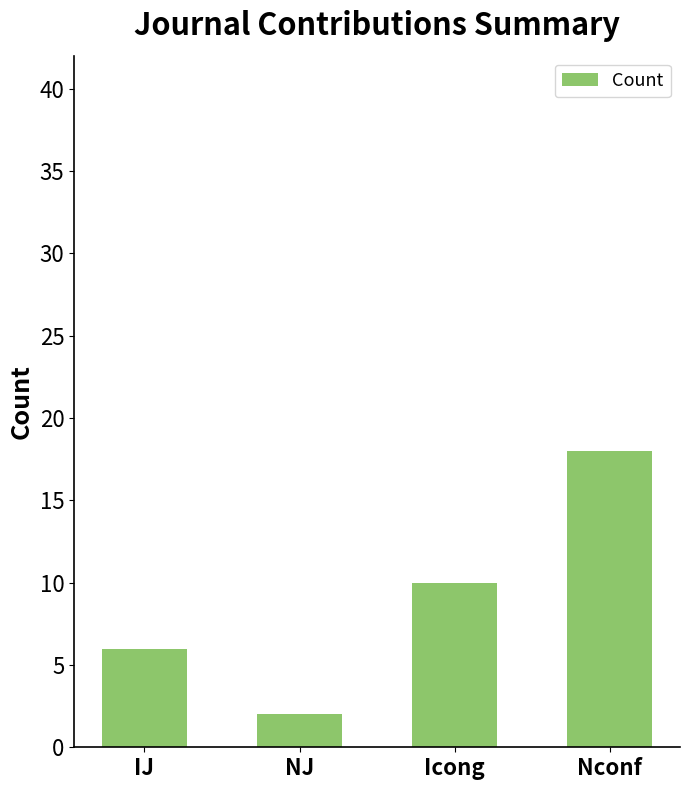

How many bars are there in total?

4